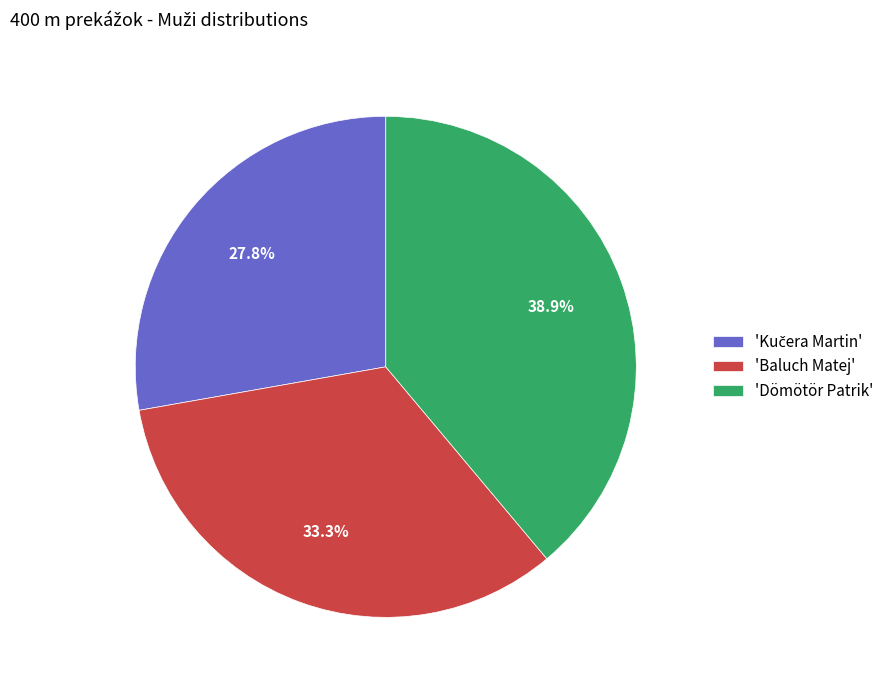

Which slice is the largest?

'Dömötör Patrik'